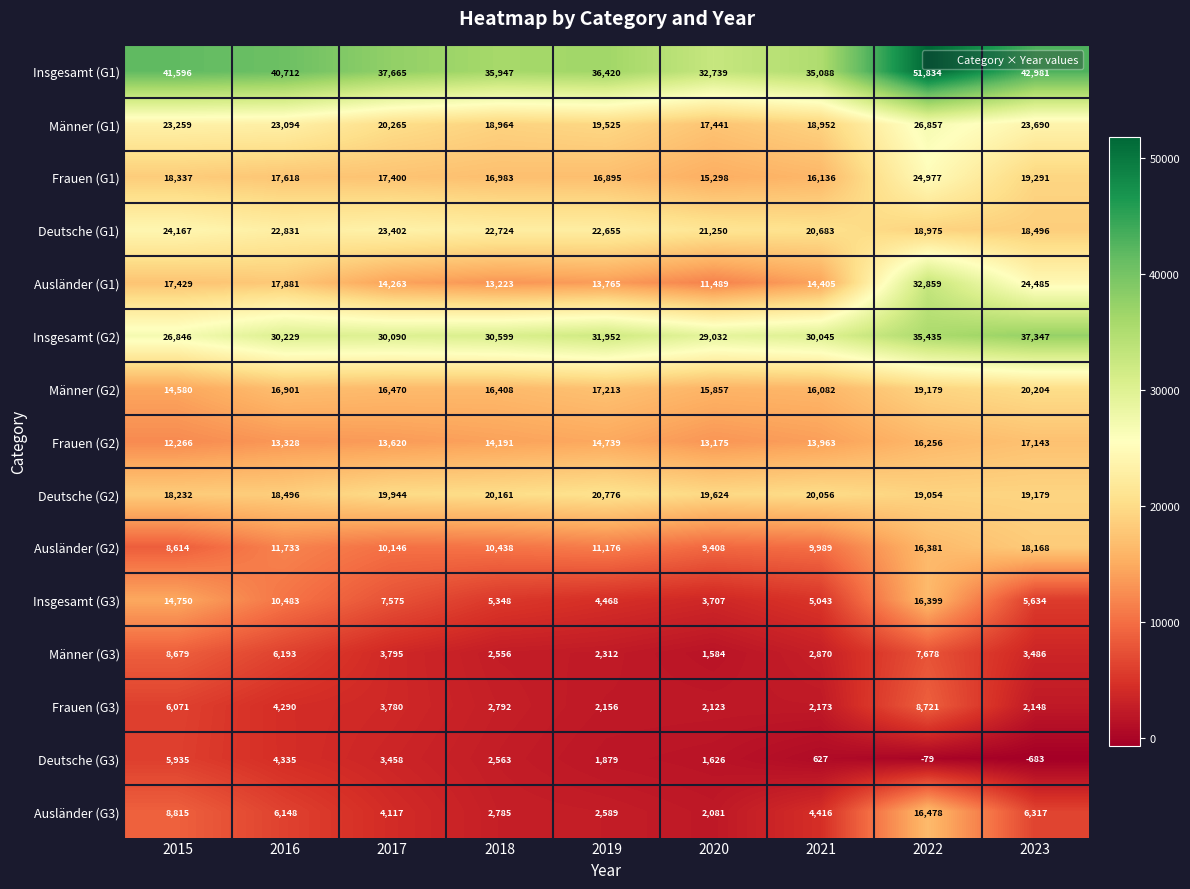

What is the average value of the Ausländer (G2) series?

11784